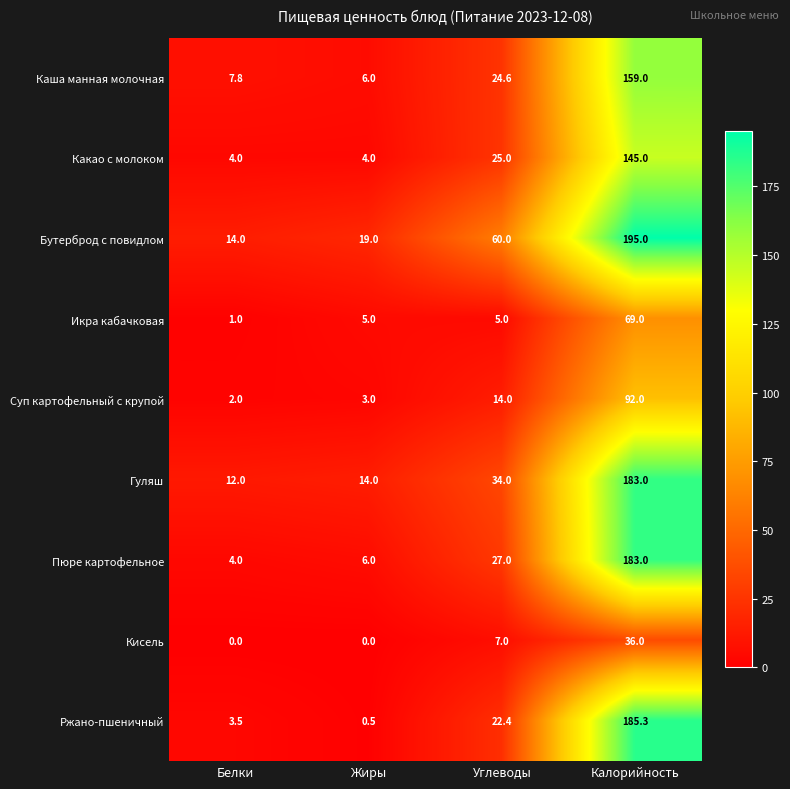

Which series has the largest range (max minus min)?

Ржано-пшеничный